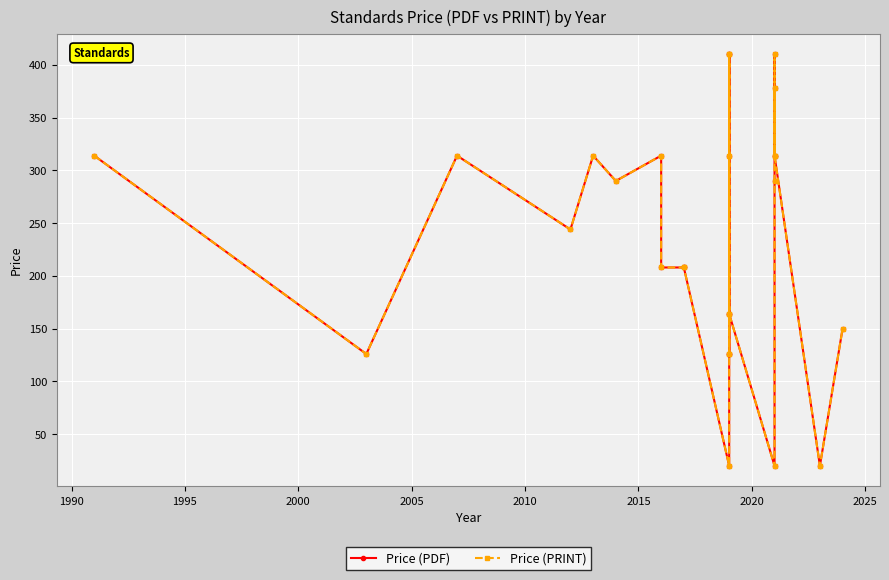

What is the average value of the Price (PDF) series?

237